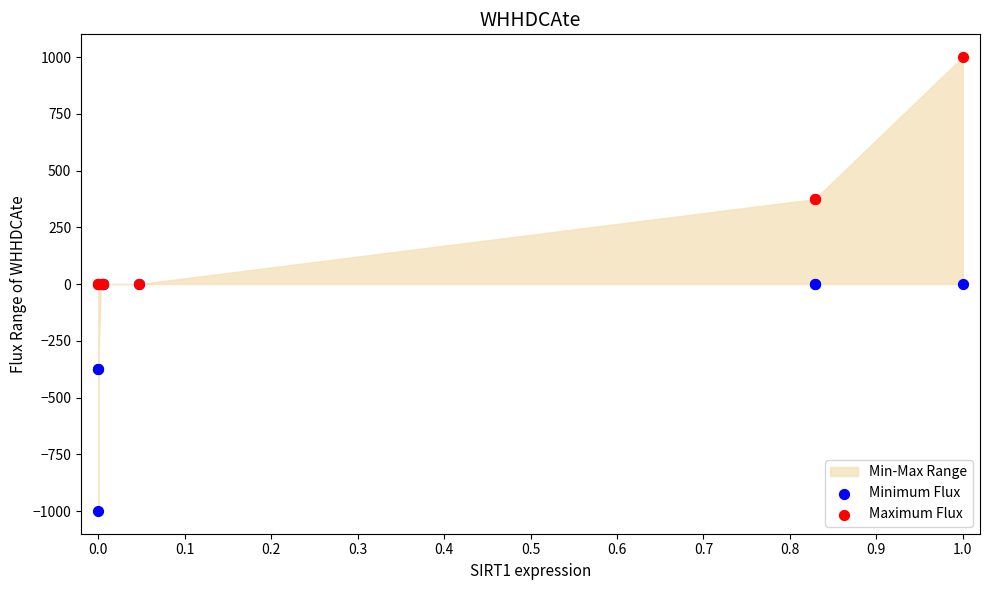

Which series reaches the maximum Y coordinate?

Maximum Flux